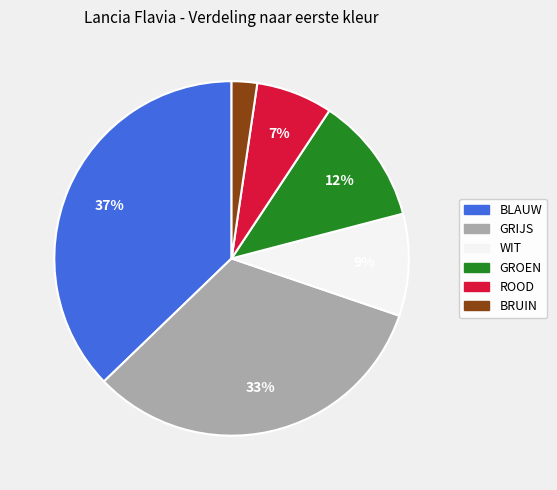

Which has a higher value, WIT or BLAUW?

BLAUW